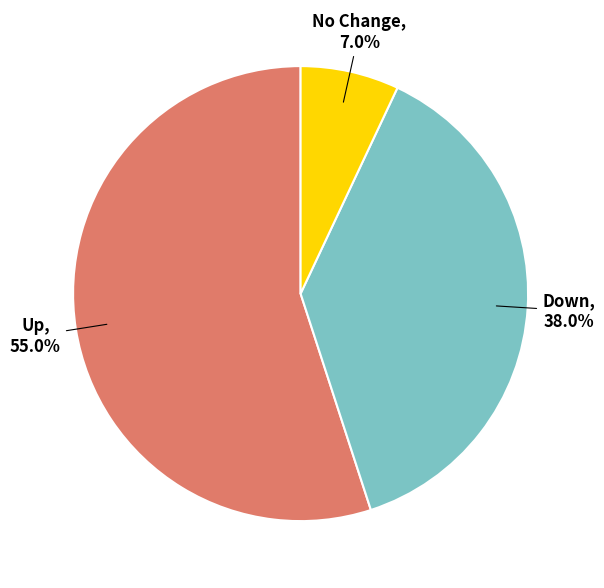

To the nearest percent, what is the average slice percentage?

33%